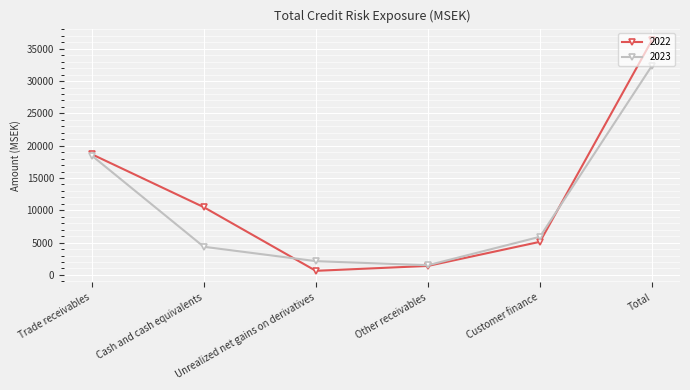

What is the approximate value of 2023 at Customer finance?

5908